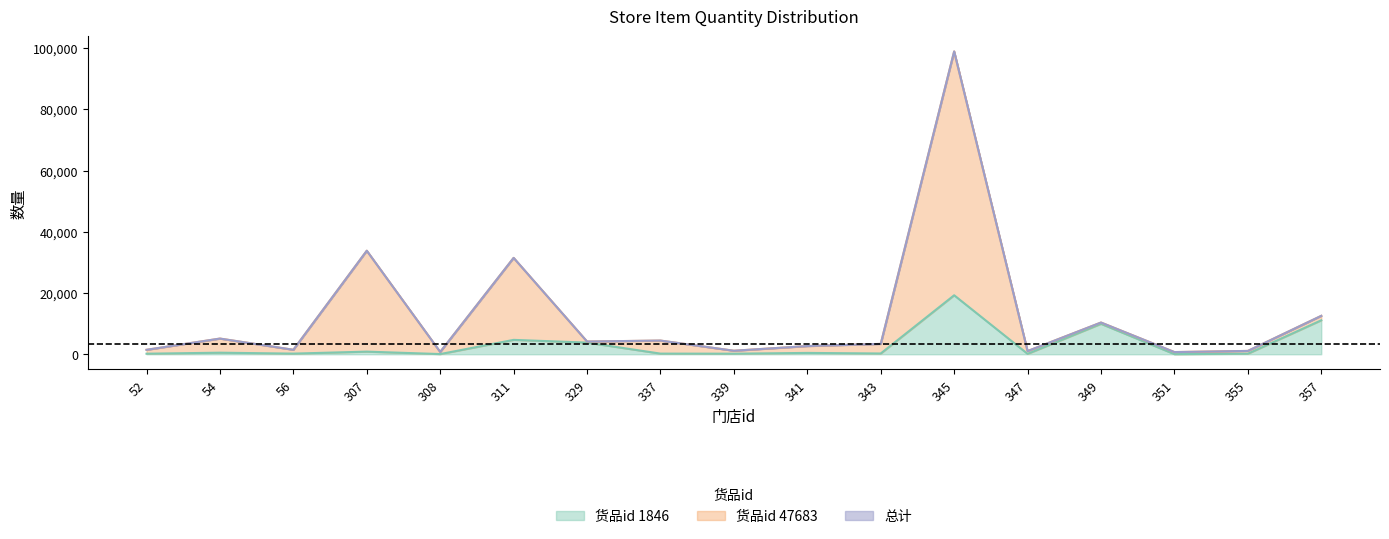

What value does the total series have at 345?

98969.0